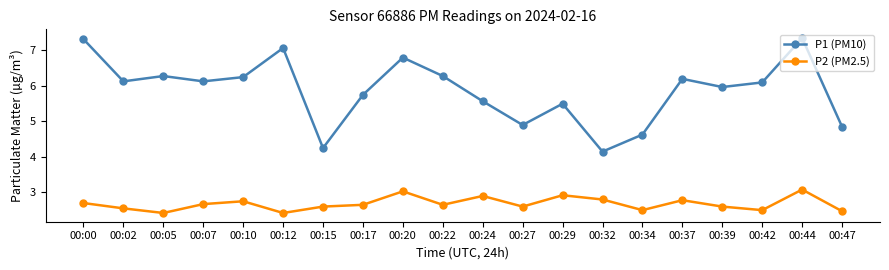

How many distinct data groups are displayed?

2